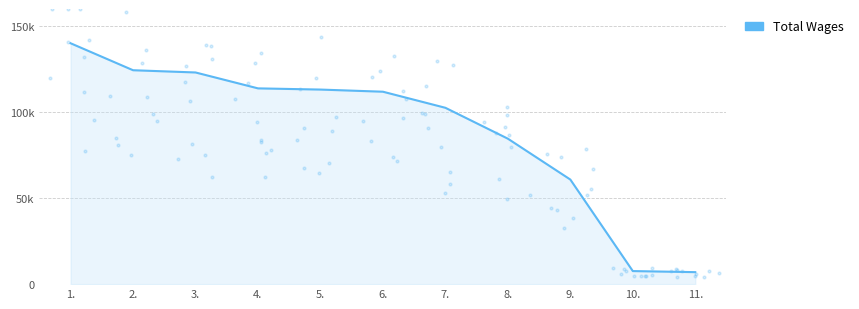

Which has a higher value, 7. or 6.?

6.